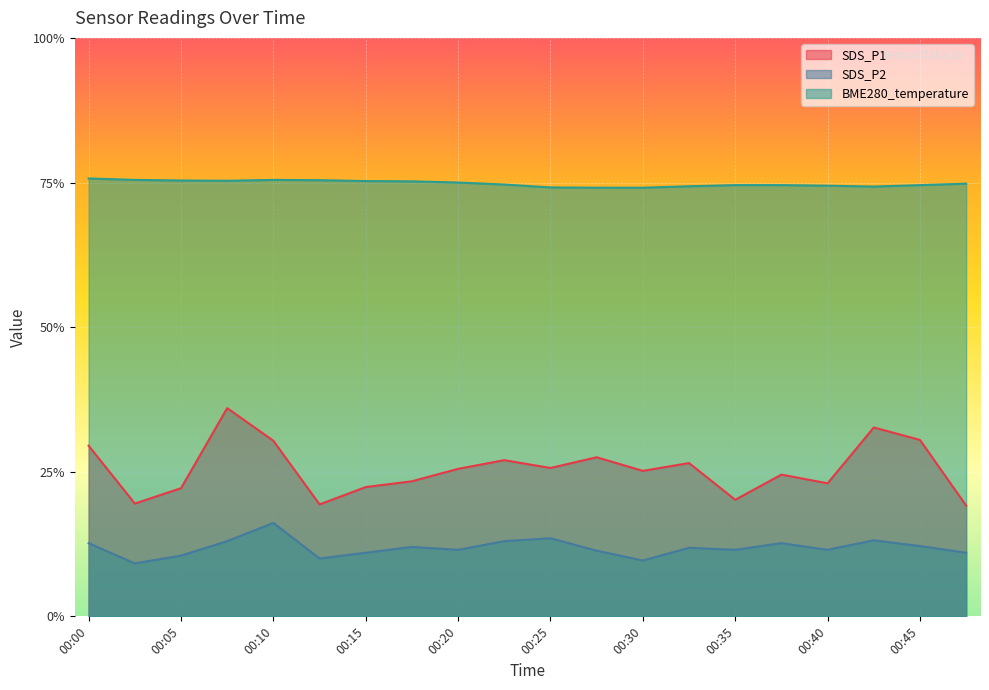

Reading right to left, what are all the values shown in this chart?

SDS_P1: 3.8	6.1	6.5	4.6	4.9	4.0	5.3	5.0	5.5	5.1	5.4	5.1	4.7	4.5	3.9	6.1	7.2	4.4	3.9	5.9
SDS_P2: 2.2	2.4	2.6	2.3	2.5	2.3	2.4	1.9	2.3	2.7	2.6	2.3	2.4	2.2	2.0	3.2	2.6	2.1	1.8	2.5
BME280_temperature: 15.0	14.9	14.9	14.9	14.9	14.9	14.9	14.8	14.8	14.8	14.9	15.0	15.0	15.1	15.1	15.1	15.1	15.1	15.1	15.1